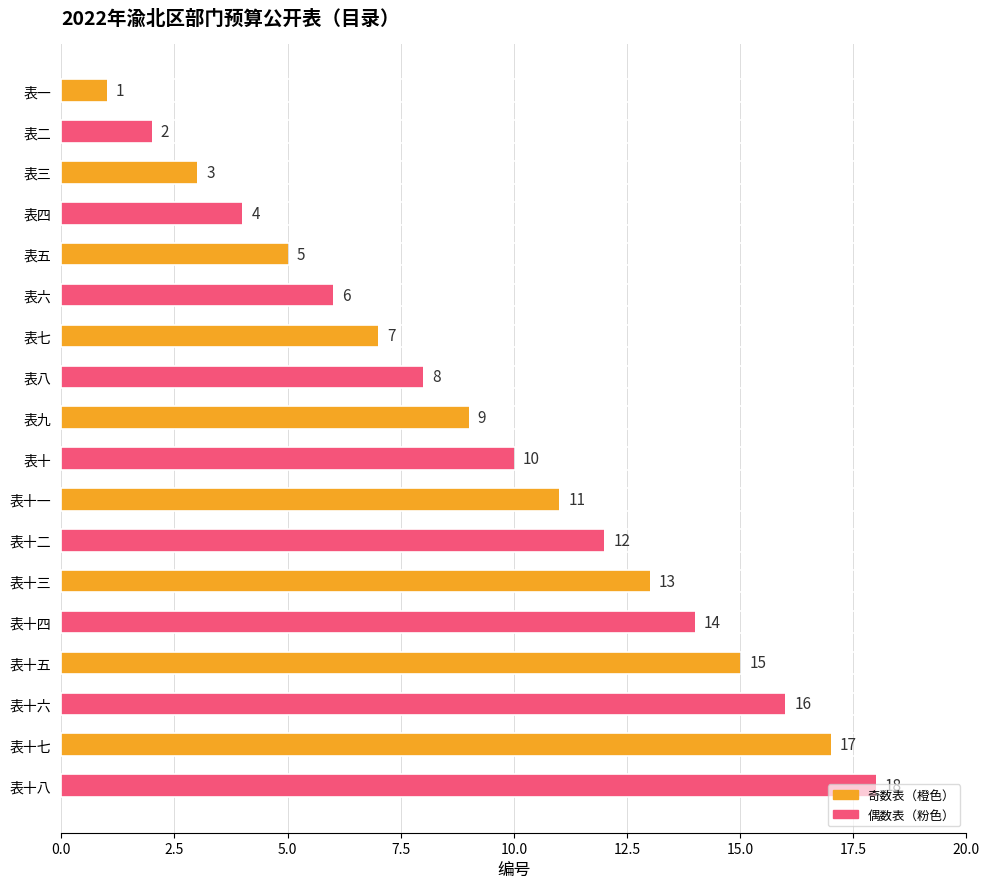

Which has a higher value, 表十六 or 表十?

表十六